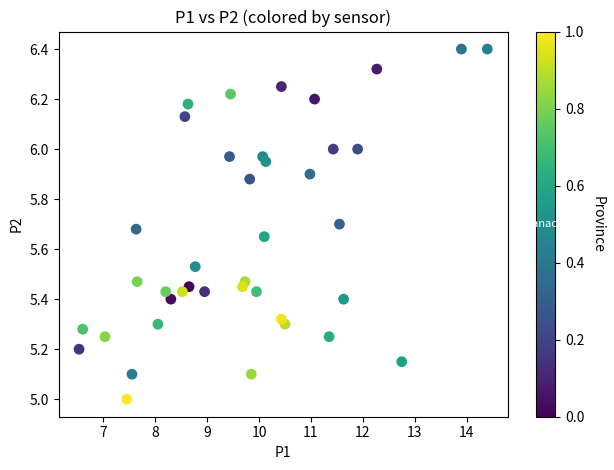

What is the range of X values (max minus min)?

7.9